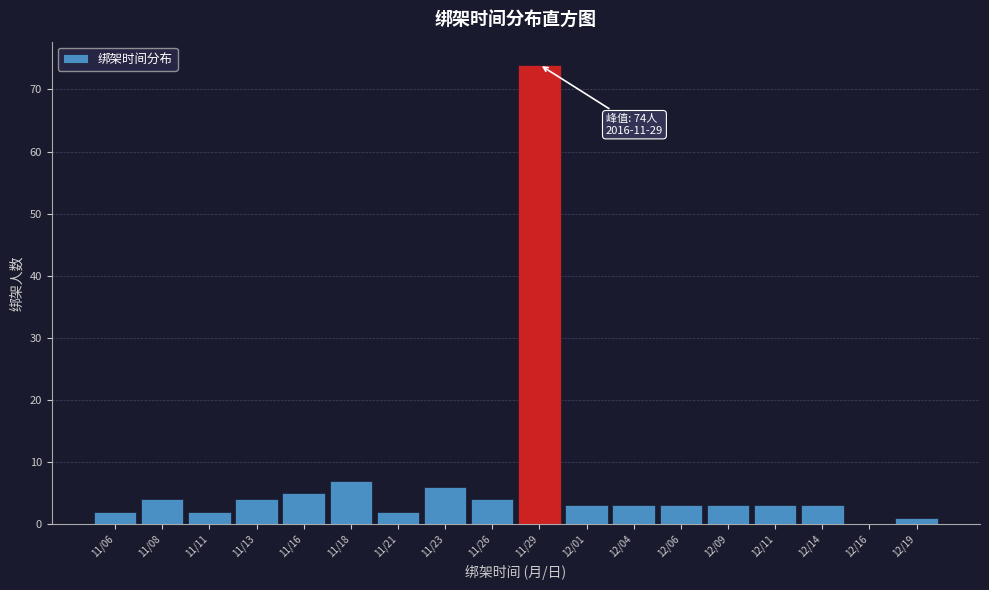

Reading left to right, extract all data points from this chart.

11/06=2	11/08=4	11/11=2	11/13=4	11/16=5	11/18=7	11/21=2	11/23=6	11/26=4	11/29=74	12/01=3	12/04=3	12/06=3	12/09=3	12/11=3	12/14=3	12/16=0	12/19=1